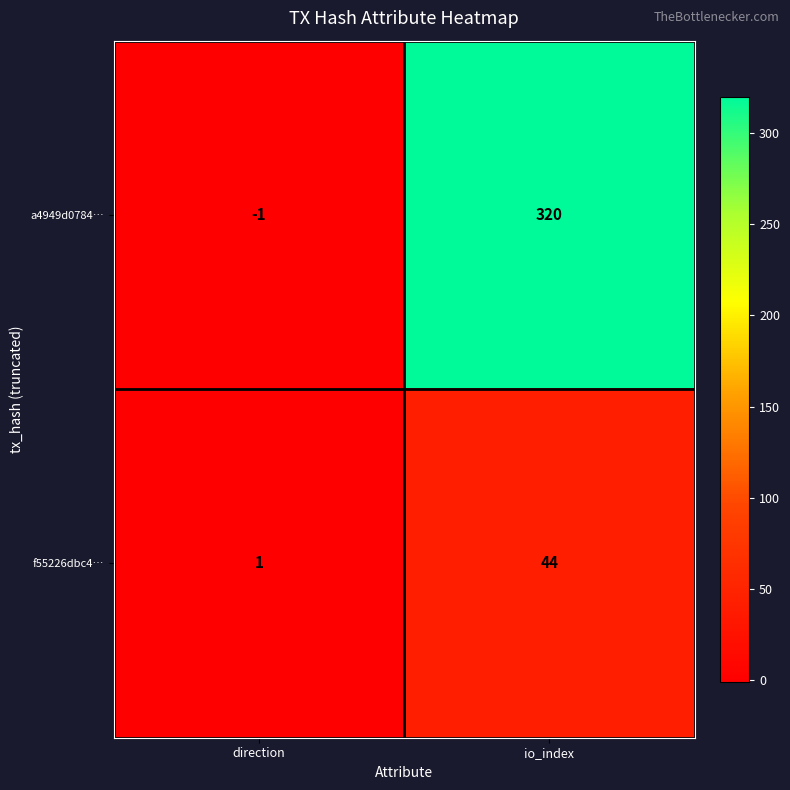

Between direction and io_index, which series saw the biggest shift?

a4949d0784…